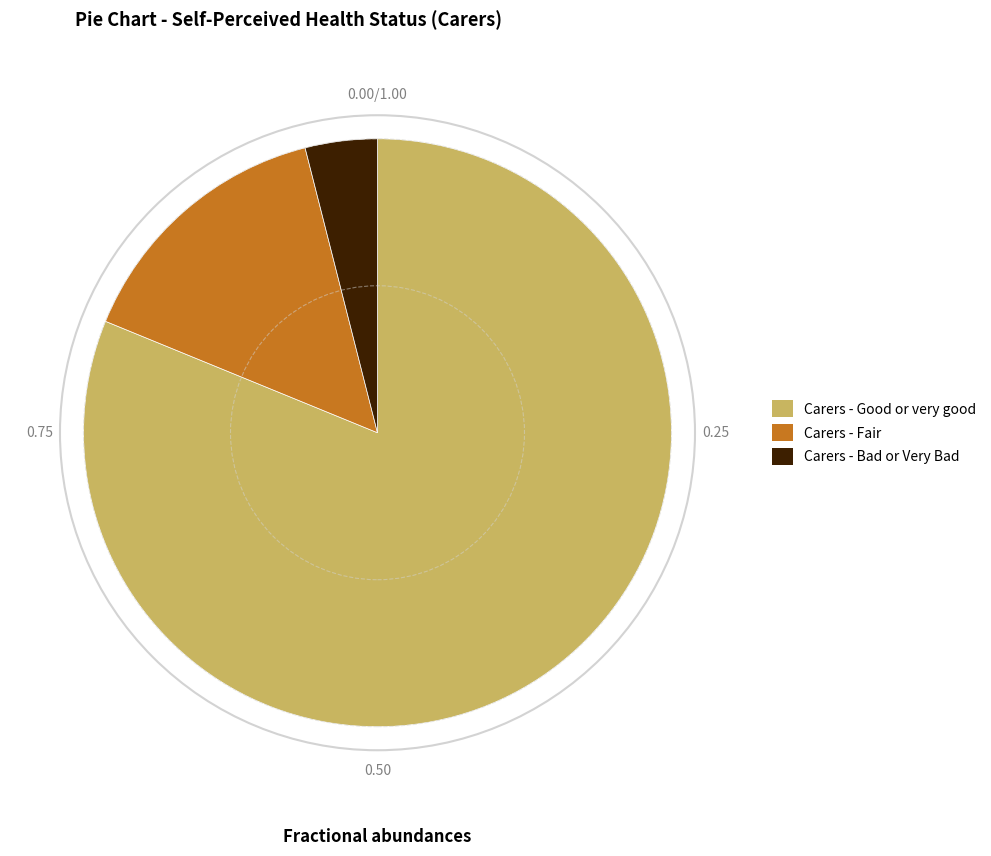

How many slices are in this pie chart?

3